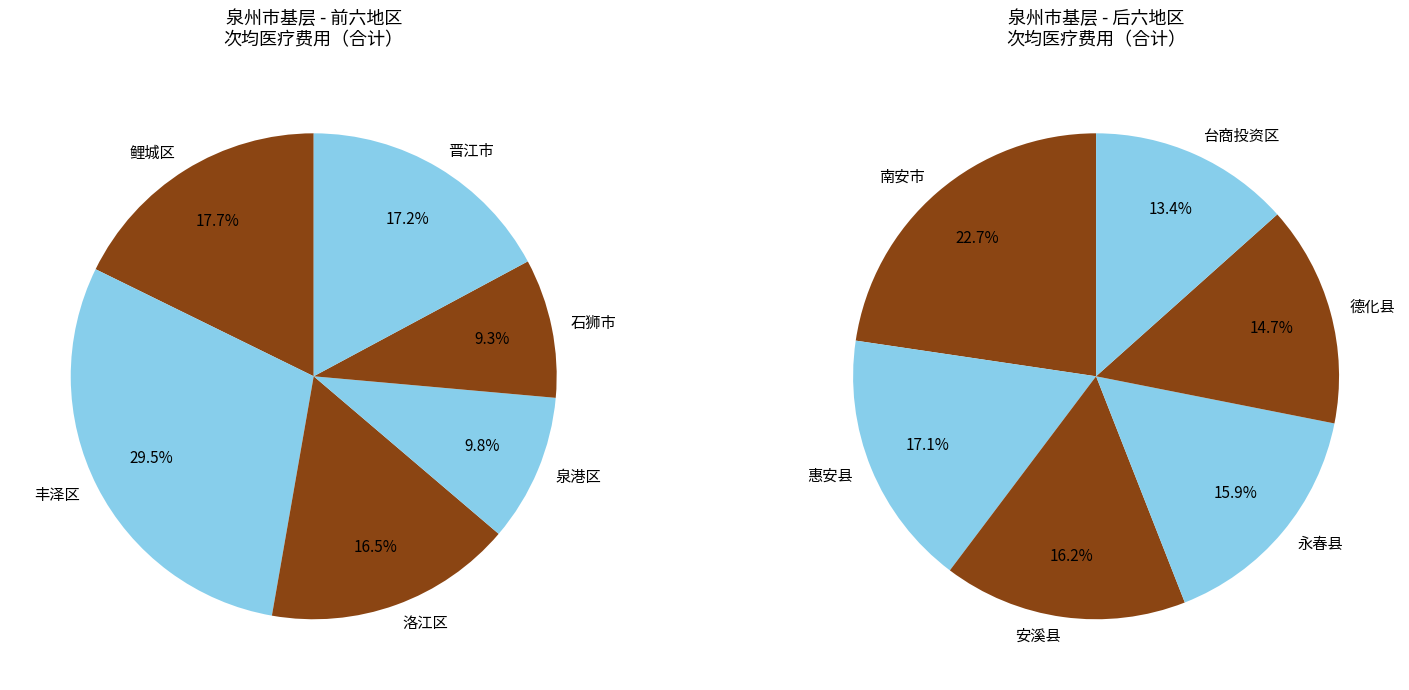

The 泉港区 slice represents 19% of the pie. True or false?

False